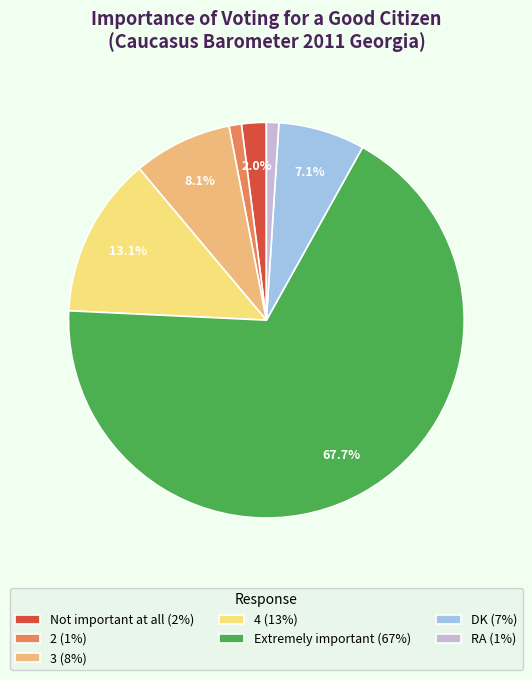

Is the sum of 4 and Not important at all greater than half?

No